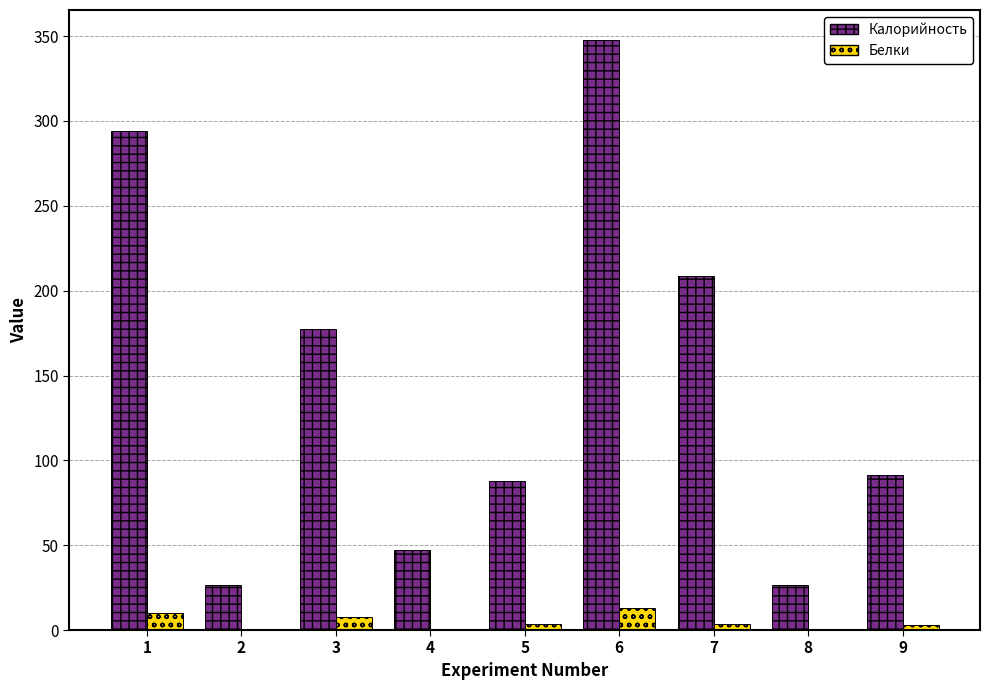

What is the sum of the Калорийность values at 6 and 9?

439.2